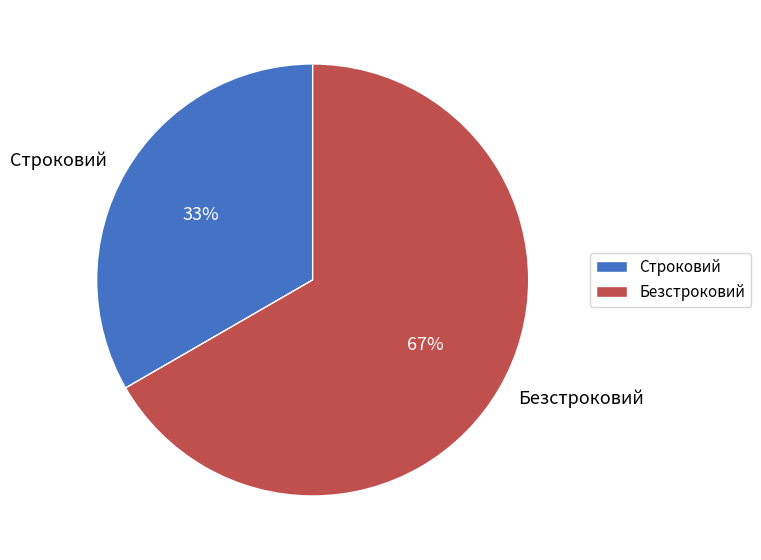

Do Строковий and Безстроковий together represent more than half of the pie?

Yes